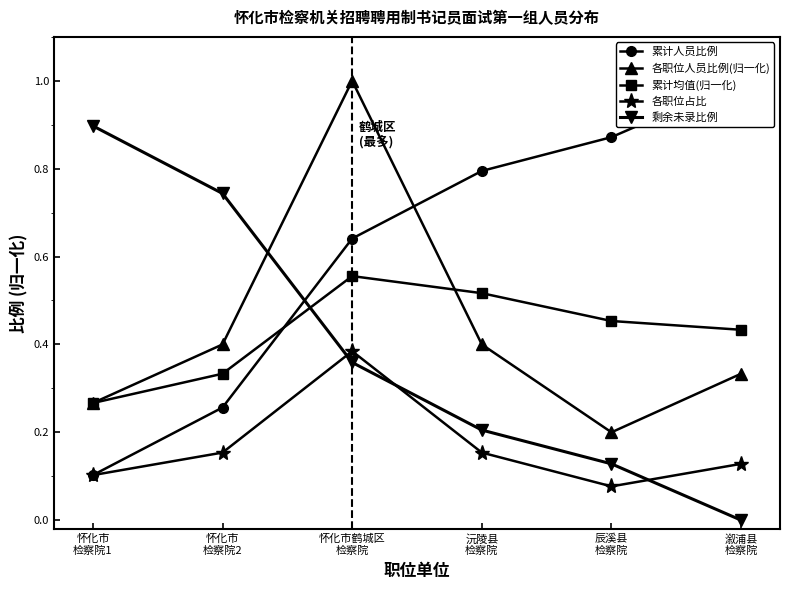

Where is 剩余未录比例 nearest to the value 0?

溆浦县
检察院